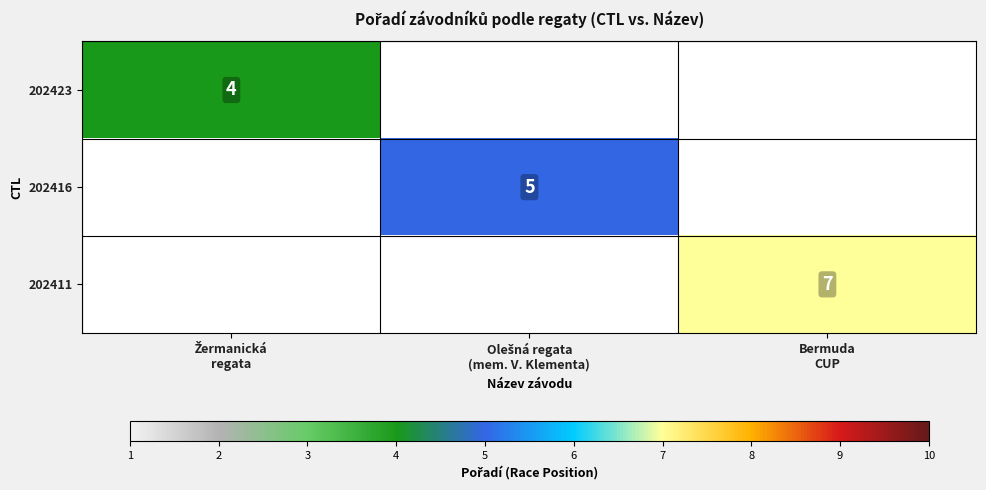

Rank the series at Bermuda CUP from highest to lowest value.

202423, 202416, 202411